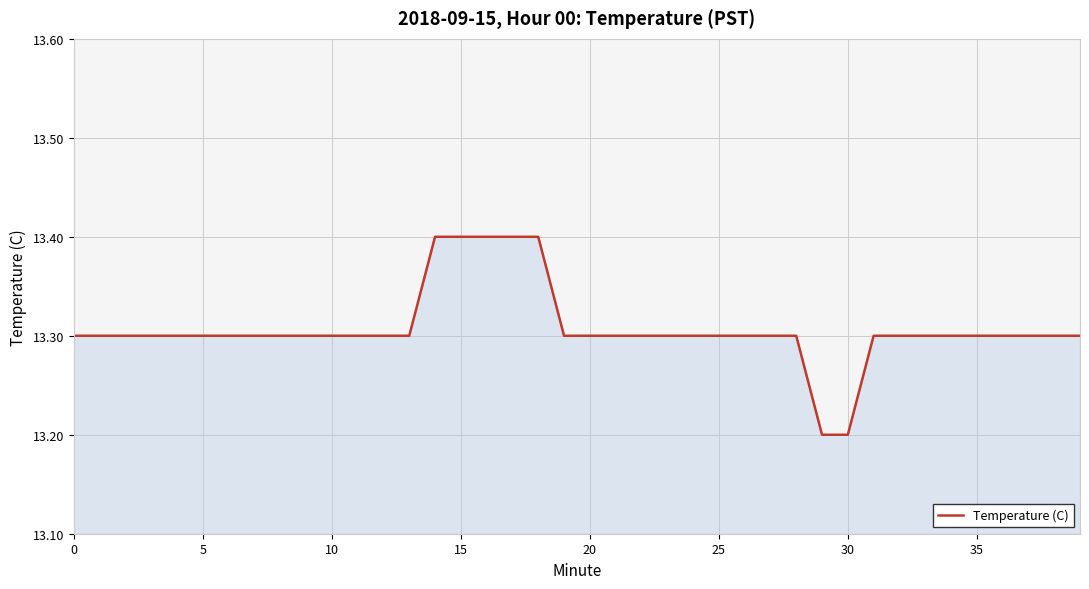

What is the minimum value shown in the chart?

13.2